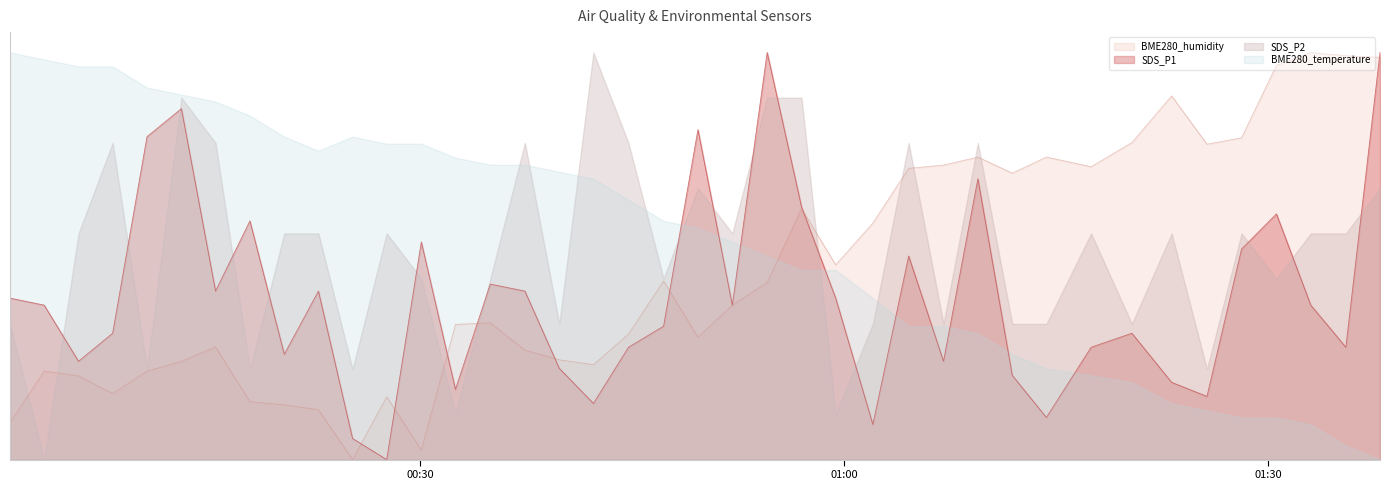

Does the chart have visible grid lines?

No